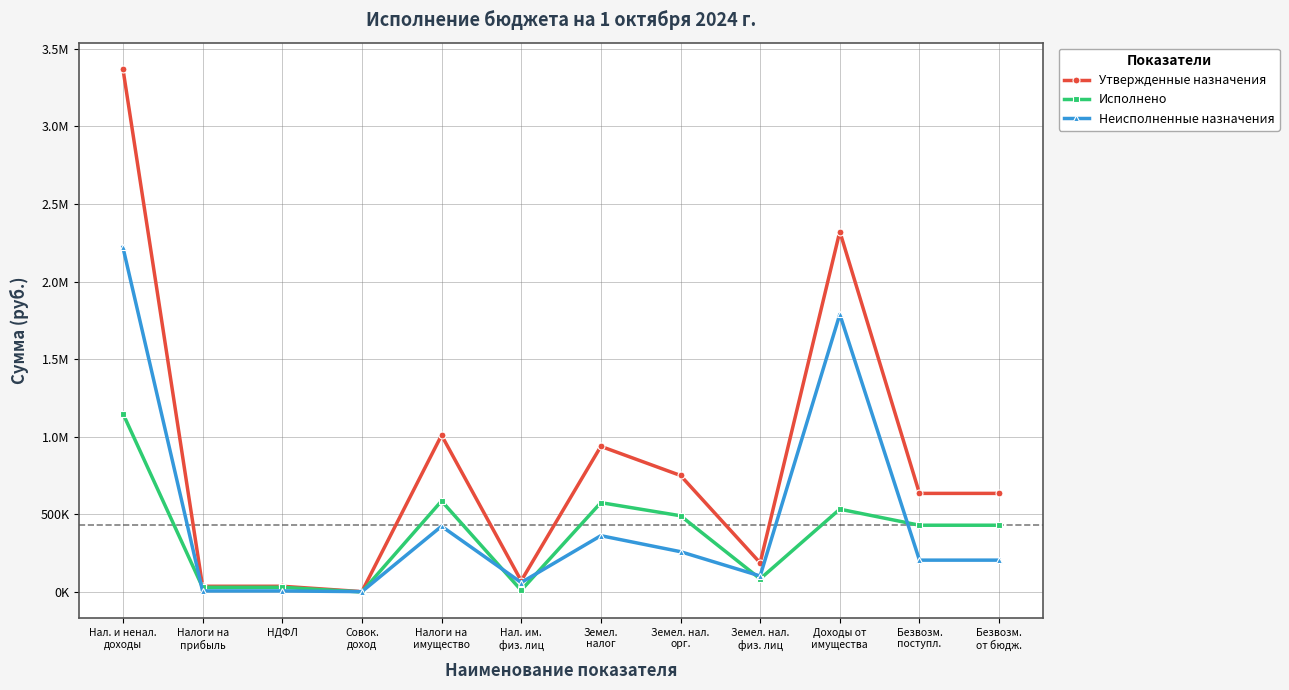

What are all the series names shown in the legend?

Утвержденные назначения, Исполнено, Неисполненные назначения